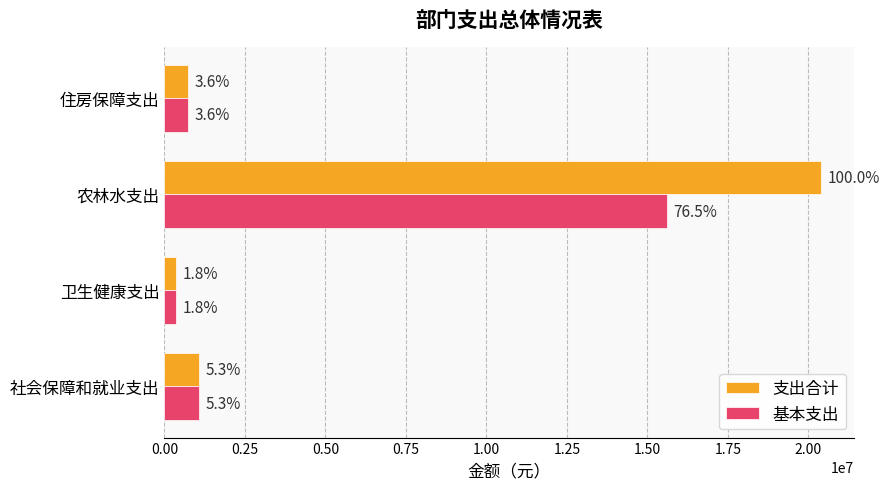

At how many categories does at least one series exceed 17674050?

1